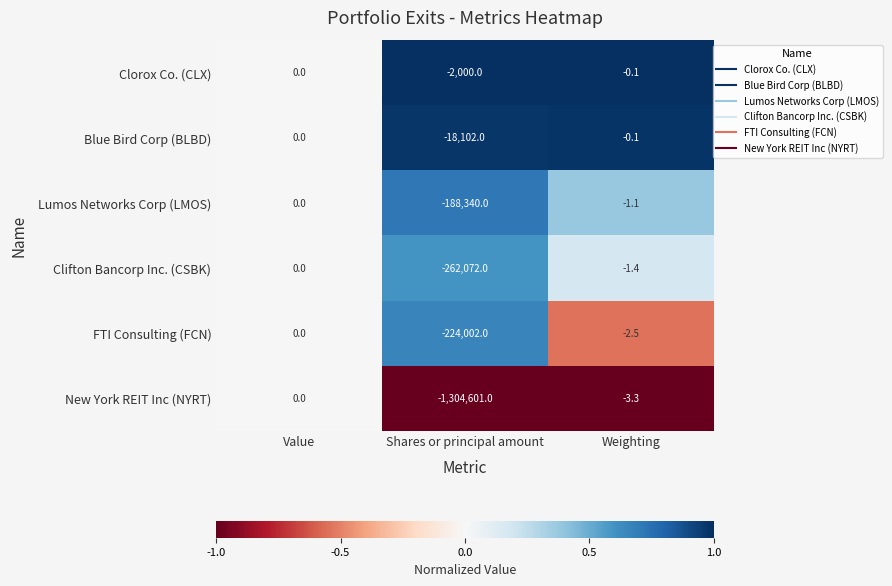

Which series has the largest total across all categories?

Clorox Co. (CLX)